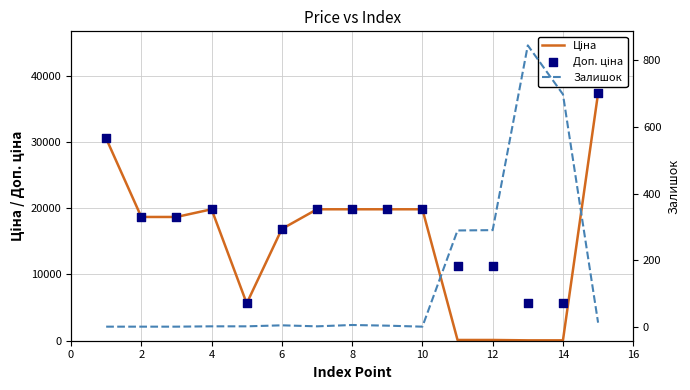

Which series has the largest total across all categories?

Доп. ціна